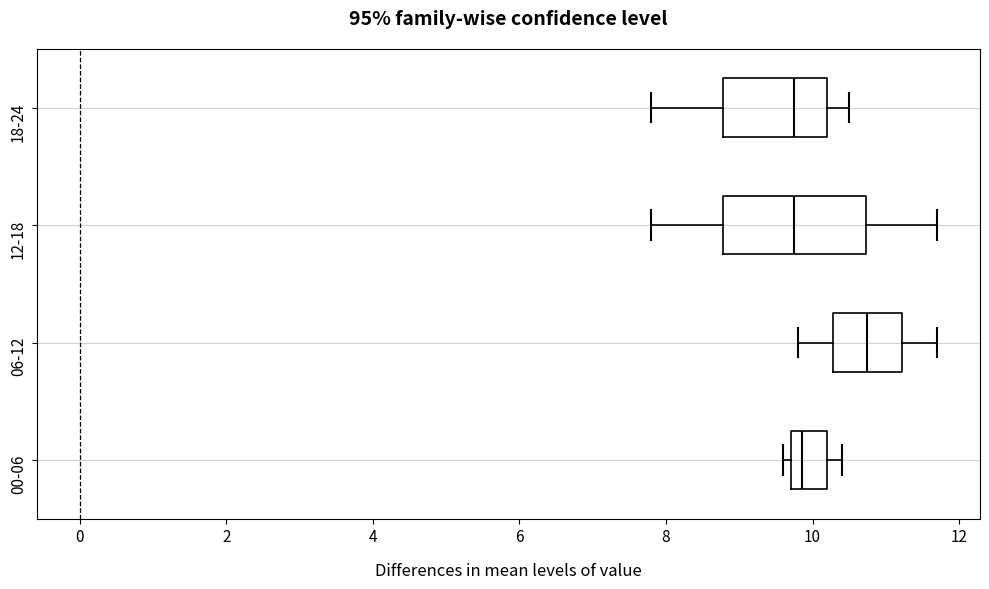

Where is the right edge of the box for 00-06 on the x-axis? The values are not printed on the chart, so give them approximately, as read against the axis.

10.2